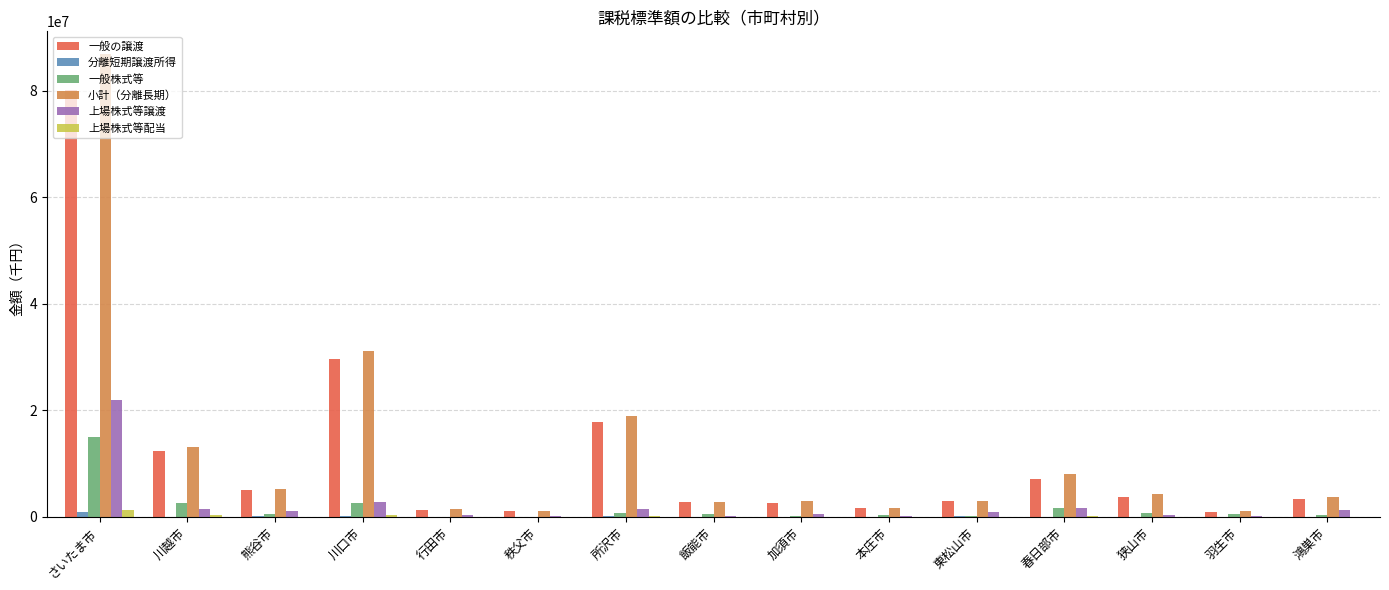

Are the bars grouped side by side (vs. stacked)?

Yes